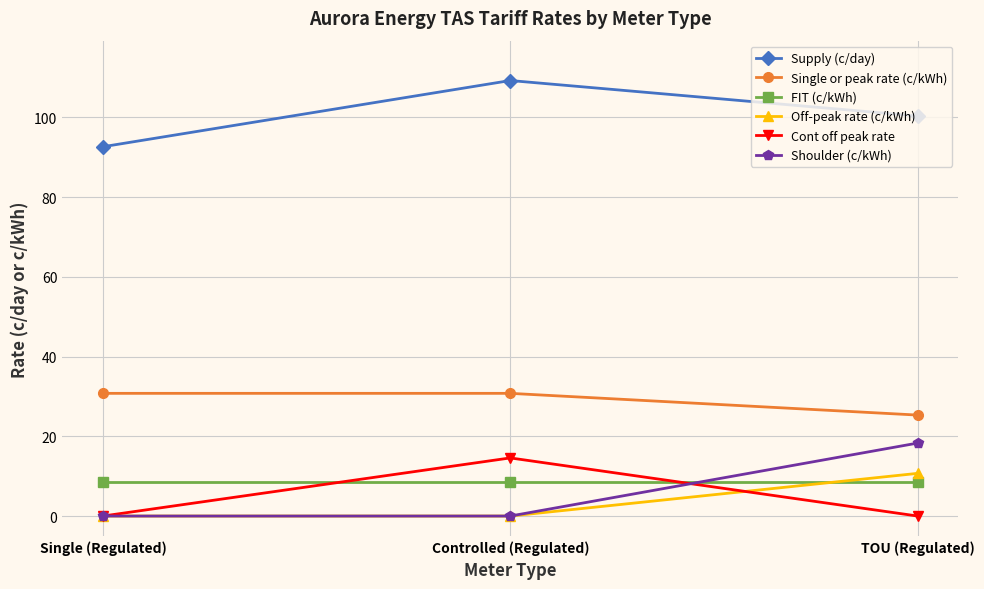

Which series changed the most between Single (Regulated) and Controlled (Regulated)?

Supply (c/day)